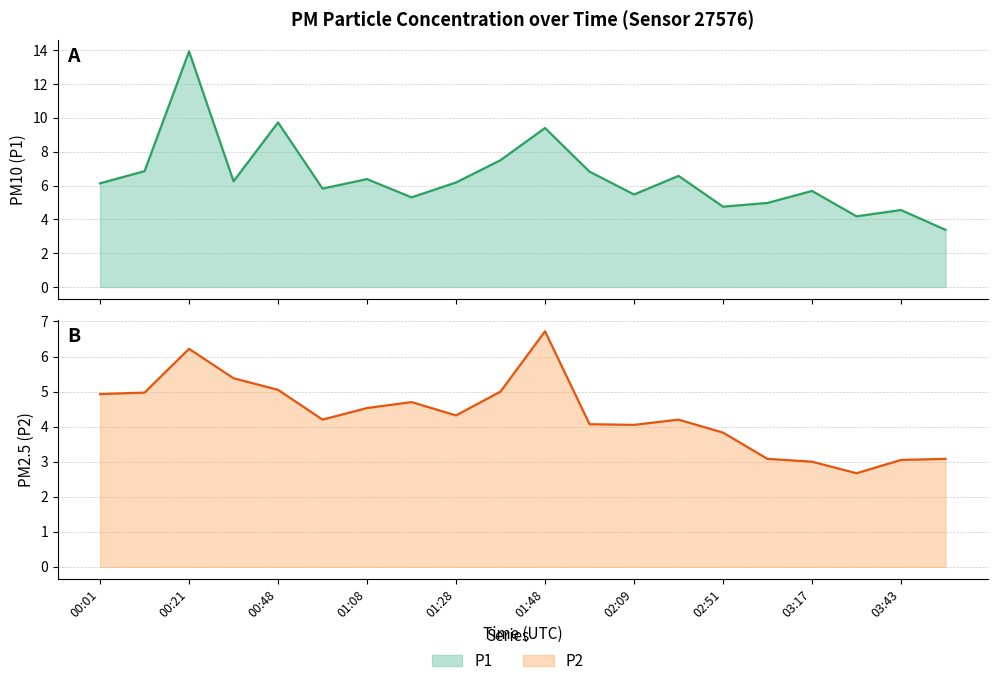

True or false: P2 and P1 intersect in this chart.

False